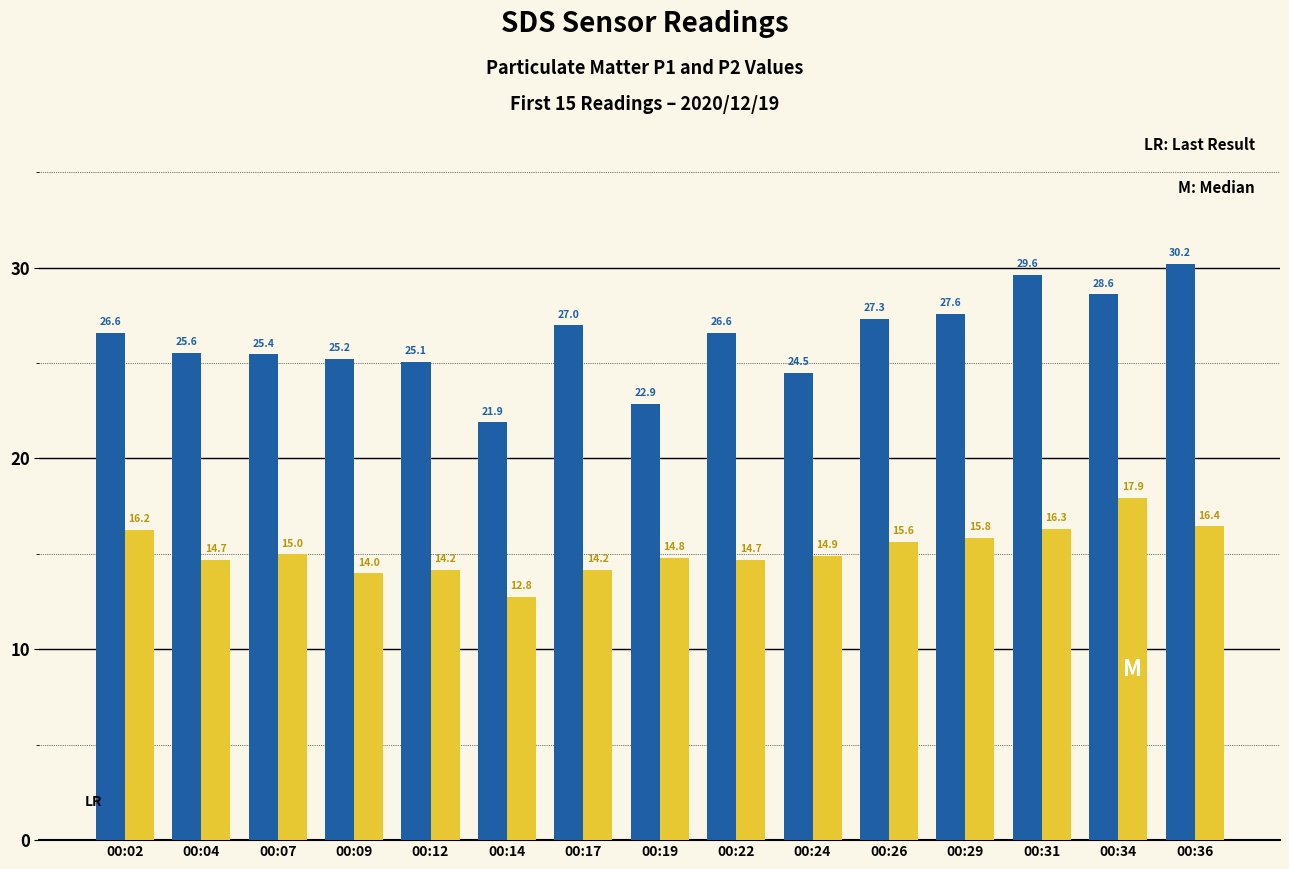

What is the spread (max minus min) of values at 00:12?

10.9